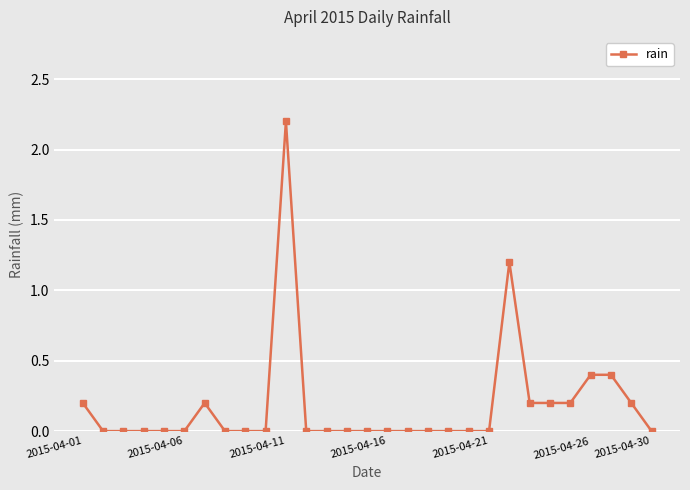

What is the average value?

0.2